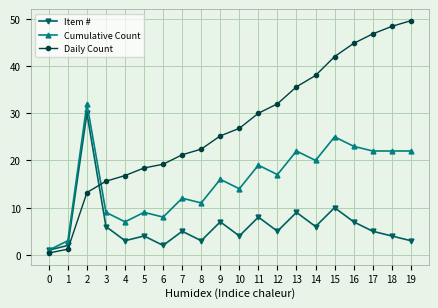

List the series in order of their overall mean, lowest first.

Item #, Cumulative Count, Daily Count